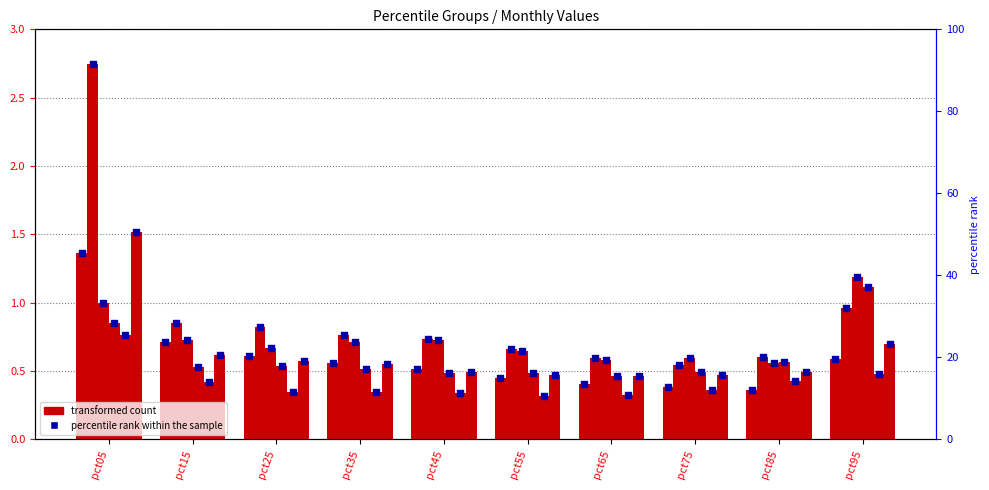

At how many categories does at least one series exceed 1?

2